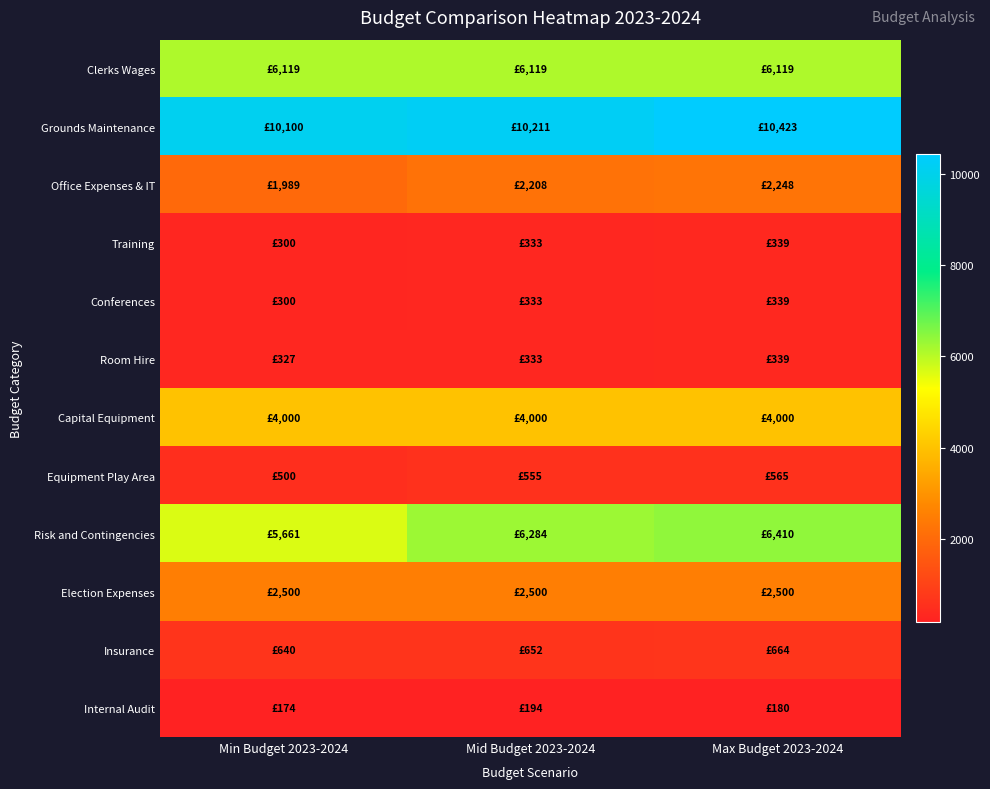

Reading left to right, extract all data points from this chart.

Clerks Wages: Min Budget 2023-2024=6119.4	Mid Budget 2023-2024=6119.4	Max Budget 2023-2024=6119.4
Grounds Maintenance: Min Budget 2023-2024=10100.0	Mid Budget 2023-2024=10211.0	Max Budget 2023-2024=10423.0
Office Expenses & IT: Min Budget 2023-2024=1989.2	Mid Budget 2023-2024=2208.0	Max Budget 2023-2024=2247.8
Training: Min Budget 2023-2024=300.0	Mid Budget 2023-2024=333.0	Max Budget 2023-2024=339.0
Conferences: Min Budget 2023-2024=300.0	Mid Budget 2023-2024=333.0	Max Budget 2023-2024=339.0
Room Hire: Min Budget 2023-2024=327.0	Mid Budget 2023-2024=333.0	Max Budget 2023-2024=339.0
Capital Equipment: Min Budget 2023-2024=4000.0	Mid Budget 2023-2024=4000.0	Max Budget 2023-2024=4000.0
Equipment Play Area: Min Budget 2023-2024=500.0	Mid Budget 2023-2024=555.0	Max Budget 2023-2024=565.0
Risk and Contingencies: Min Budget 2023-2024=5661.1	Mid Budget 2023-2024=6283.9	Max Budget 2023-2024=6409.5
Election Expenses: Min Budget 2023-2024=2500.0	Mid Budget 2023-2024=2500.0	Max Budget 2023-2024=2500.0
Insurance: Min Budget 2023-2024=640.0	Mid Budget 2023-2024=652.3	Max Budget 2023-2024=664.0
Internal Audit: Min Budget 2023-2024=174.5	Mid Budget 2023-2024=193.7	Max Budget 2023-2024=180.0